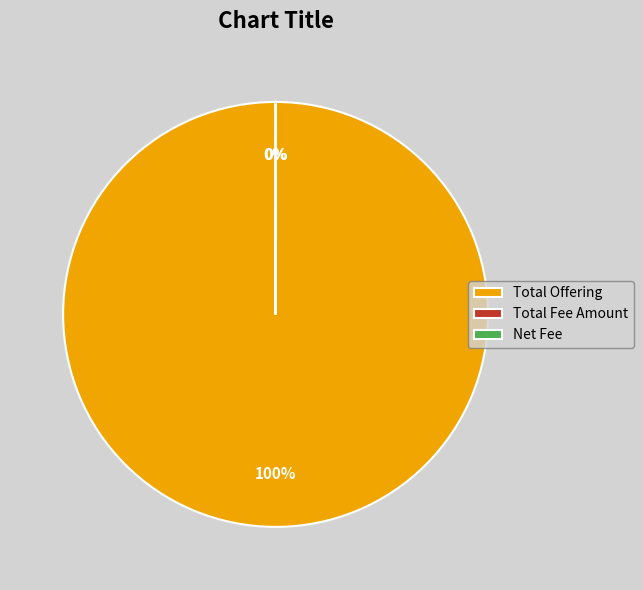

To the nearest percent, what is the average slice percentage?

33%